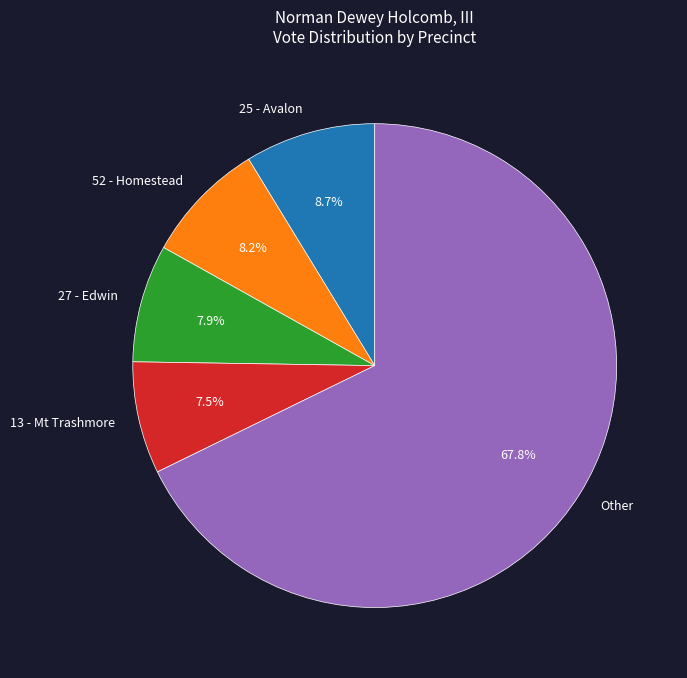

What percentage is the 52 - Homestead slice, to the nearest percent?

8%